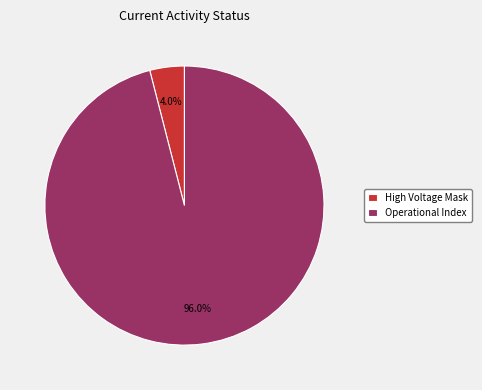

Does Operational Index represent more than half of the total?

Yes